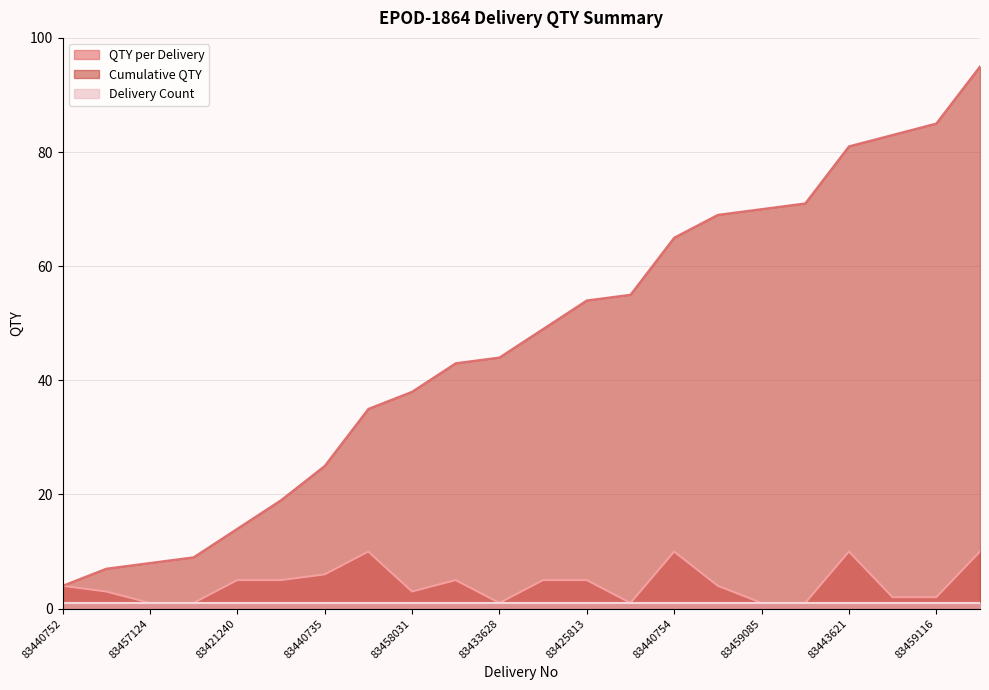

Is the value of Cumulative QTY at 83459409 greater than the value of QTY per Delivery at 83433628?

Yes